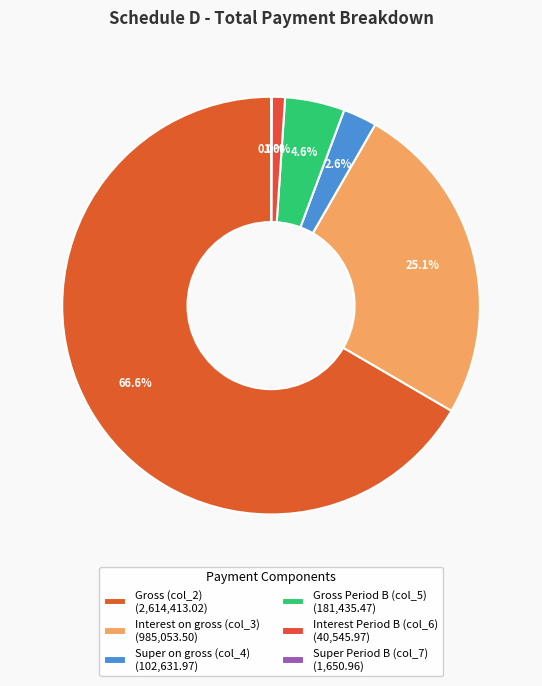

To the nearest percent, what percentage of the pie is Super on gross (col_4)?

3%